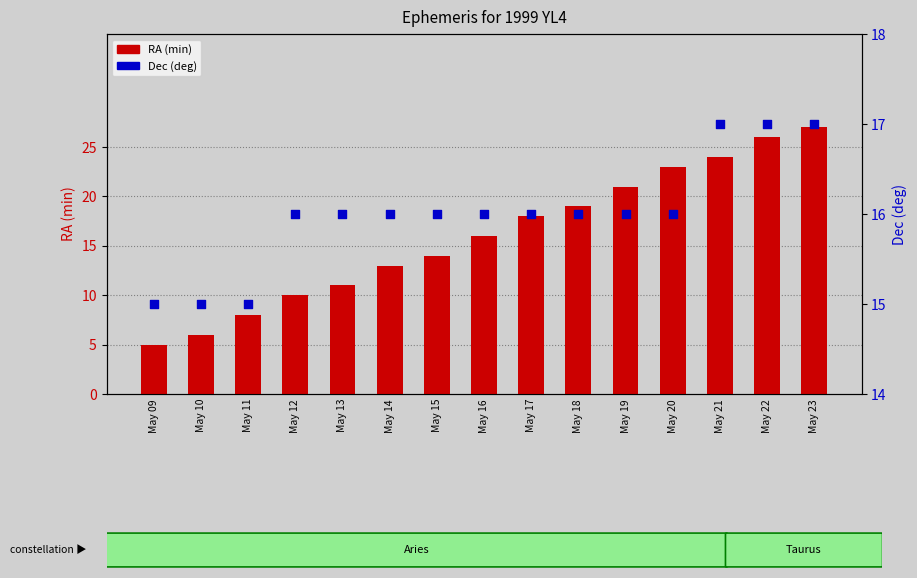

Which series has the widest spread of Y values?

RA (min)